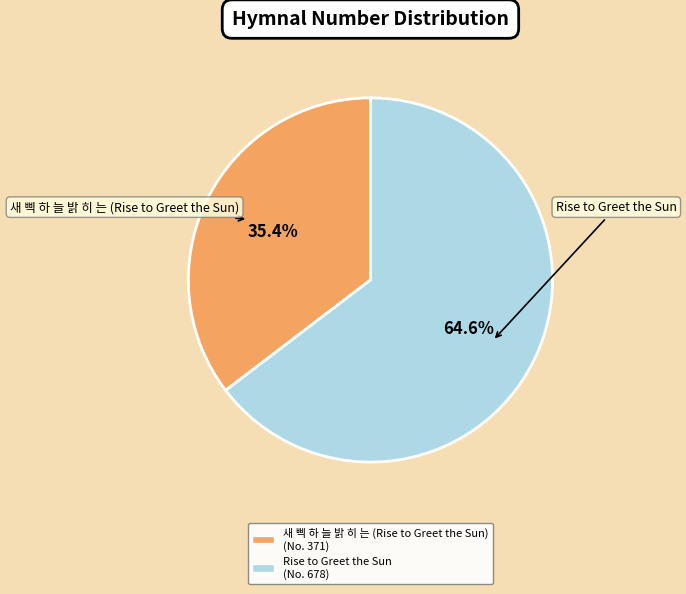

Which has a higher value, 새 삑 하 늘 밝 히 는 (Rise to Greet the Sun) or Rise to Greet the Sun?

Rise to Greet the Sun